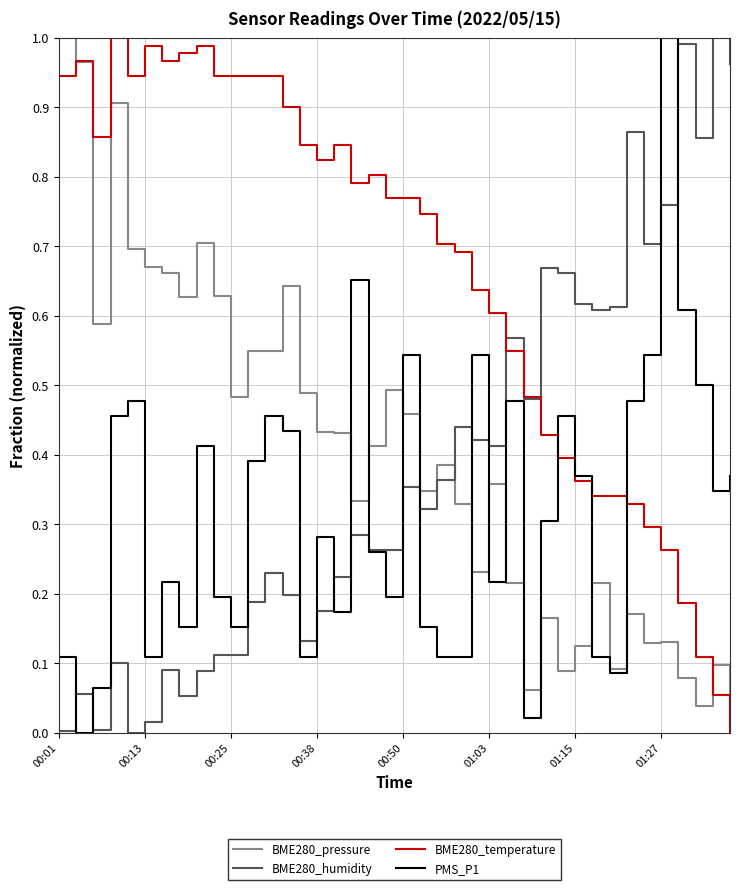

Which series has the largest total across all categories?

BME280_temperature